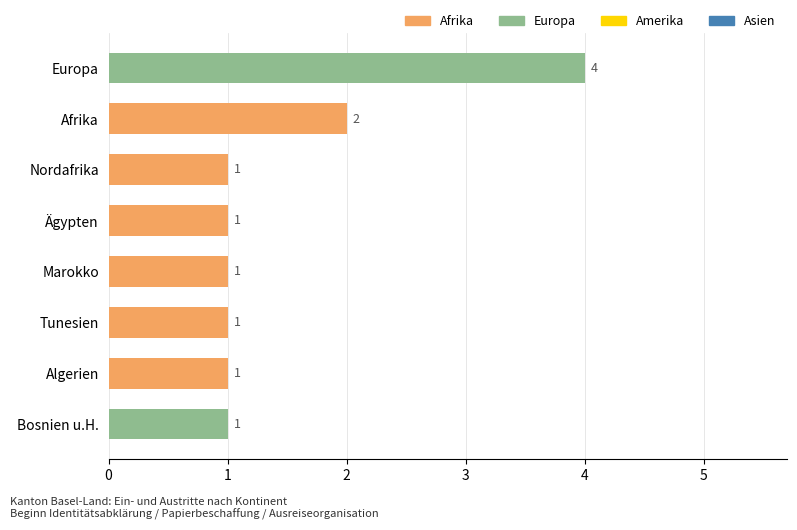

How many values are between 1 and 2?

7